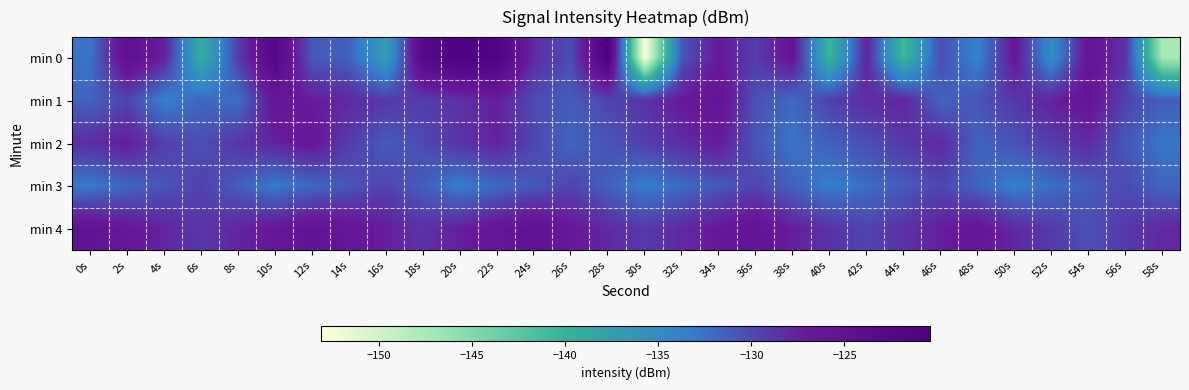

Which series has the widest spread of values?

min 0